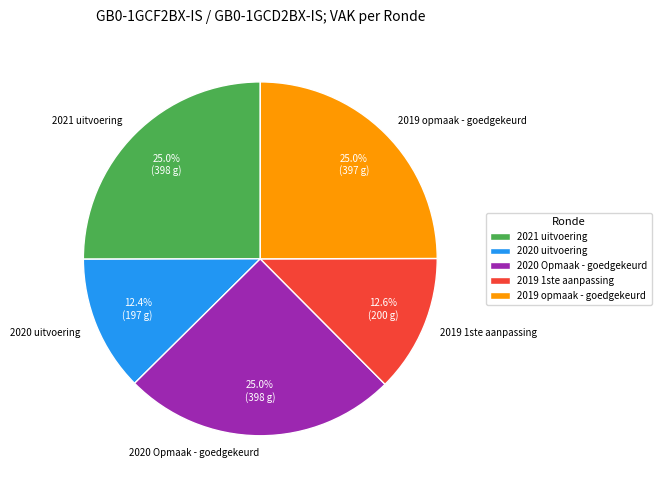

Does 2020 Opmaak - goedgekeurd represent more than half of the total?

No